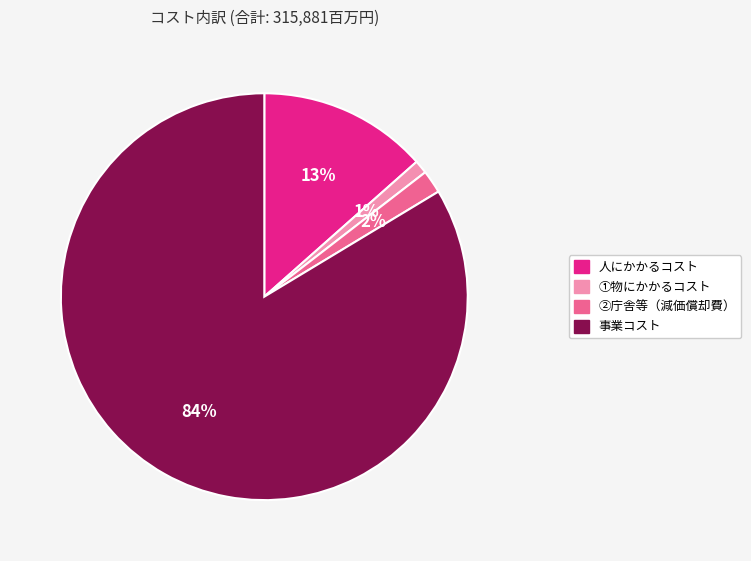

To the nearest percent, what percentage of the pie is 人にかかるコスト?

13%